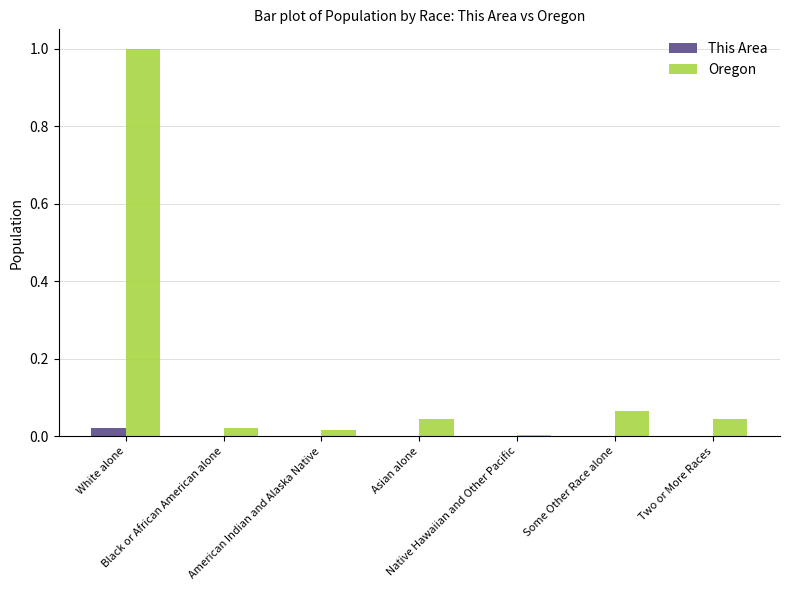

What is the maximum value shown in the chart?

1.0